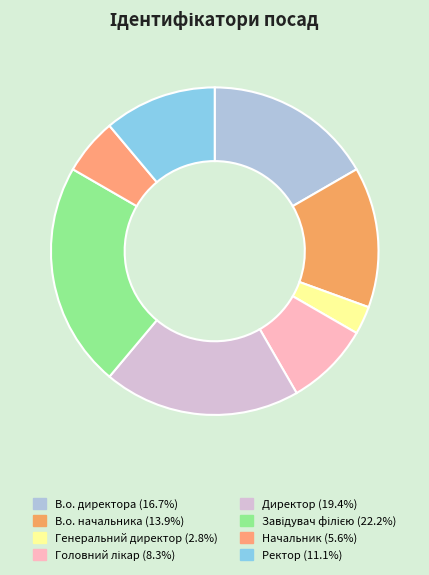

How many segments does this pie chart have?

8